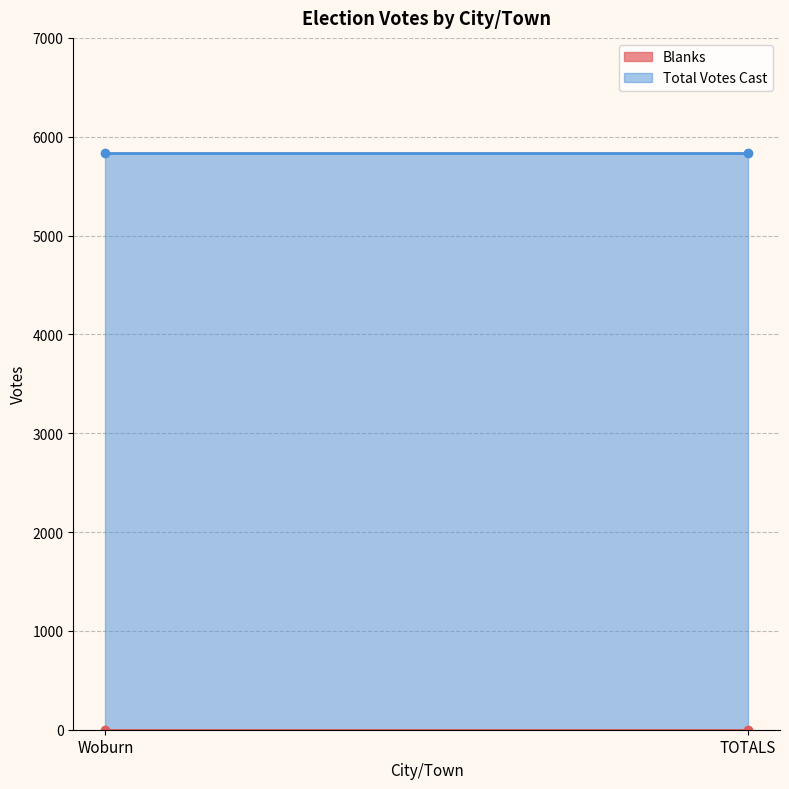

Reading left to right, transcribe all the data shown in this chart.

Blanks: Woburn=0	TOTALS=0
Total Votes Cast: Woburn=5832	TOTALS=5832